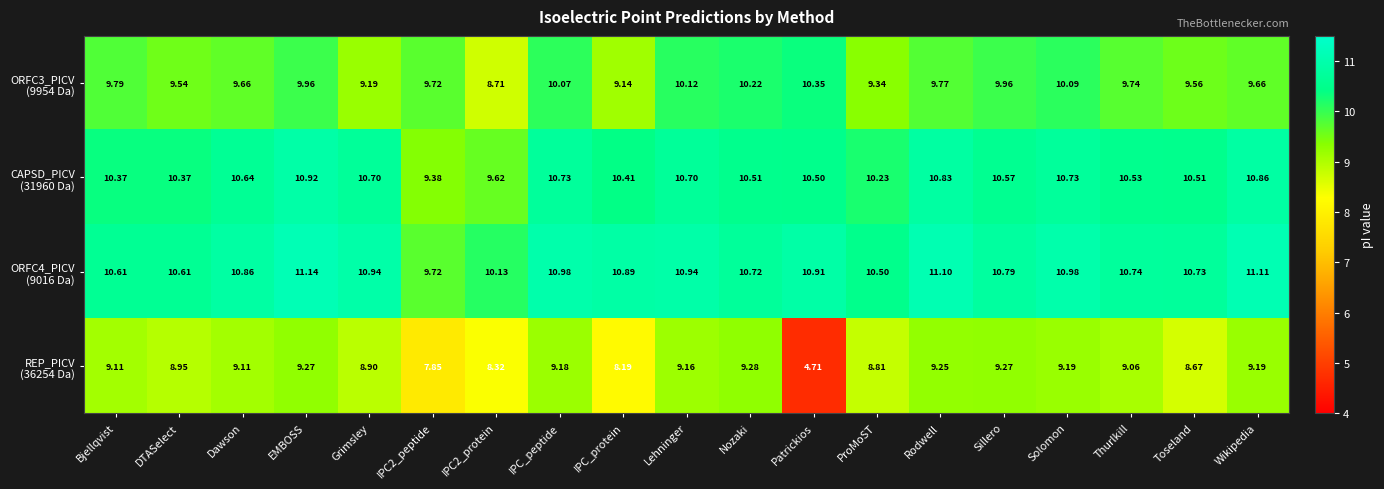

At which category is the sum across all series the highest?

EMBOSS